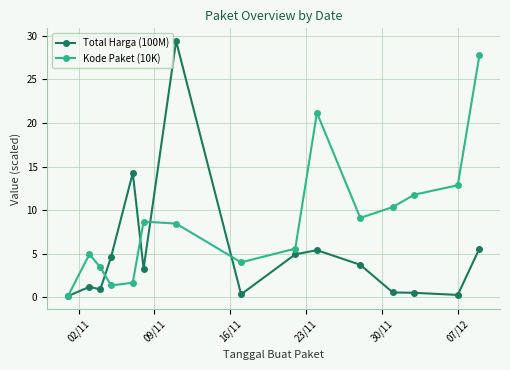

Rank the series by their average value, from highest to lowest.

Kode Paket (10K), Total Harga (100M)